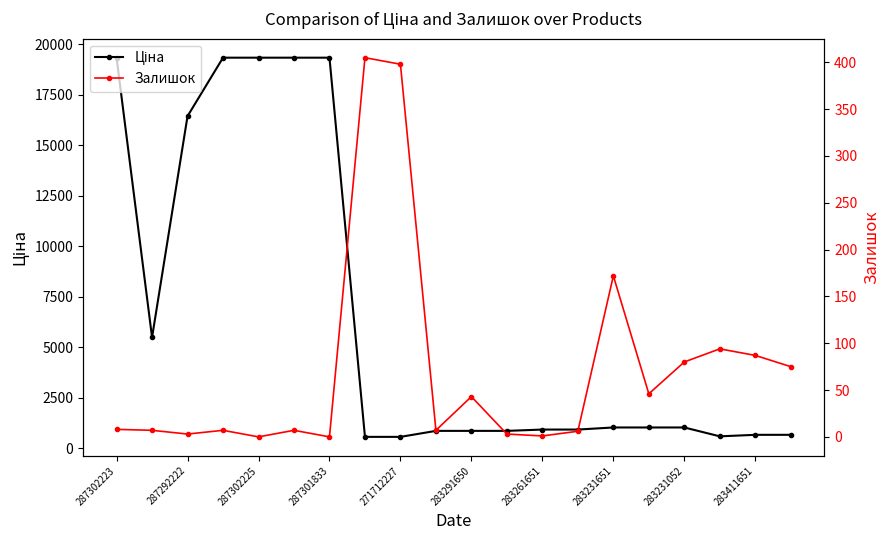

The value of Залишок at 283291650 is 43.0. True or false?

True